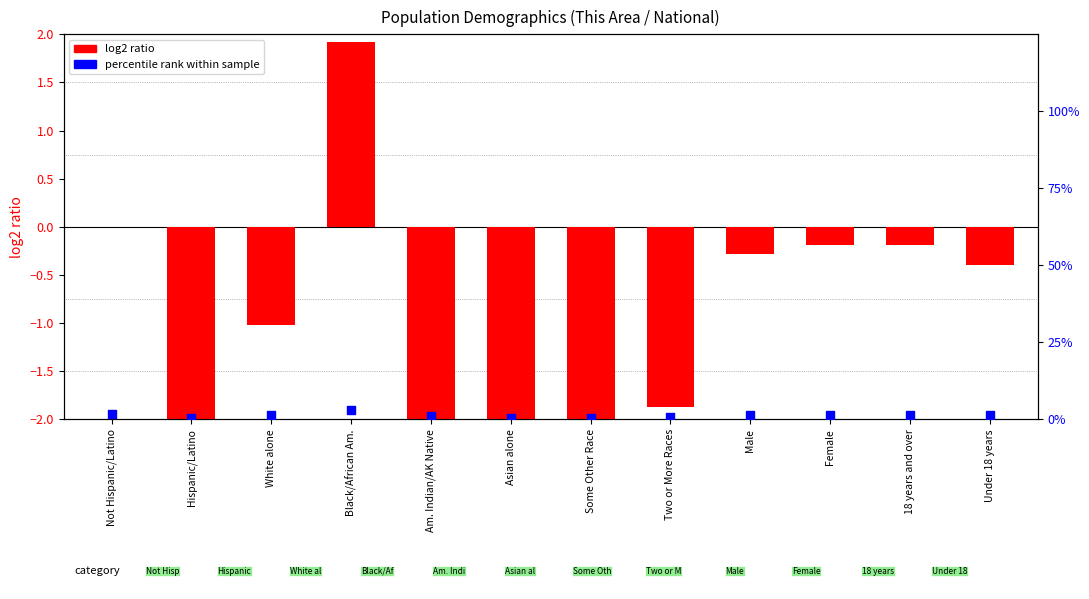

Which series has the largest total across all categories?

percentile rank within sample